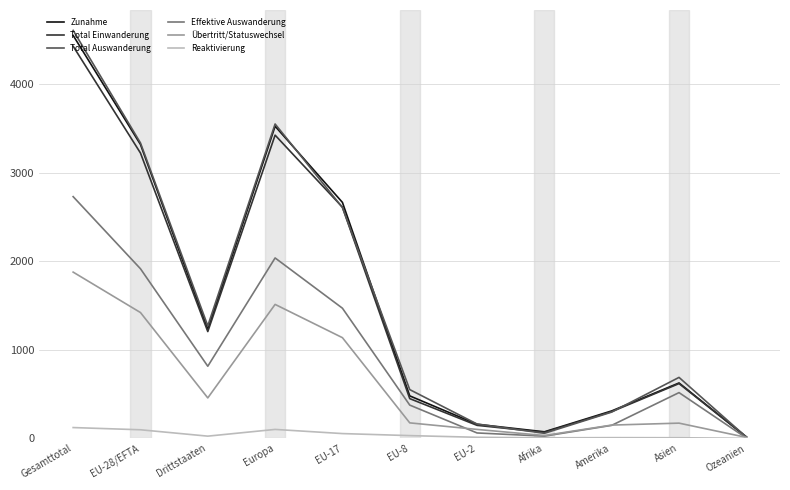

Which series changed the most between Europa and EU-17?

Total Auswanderung